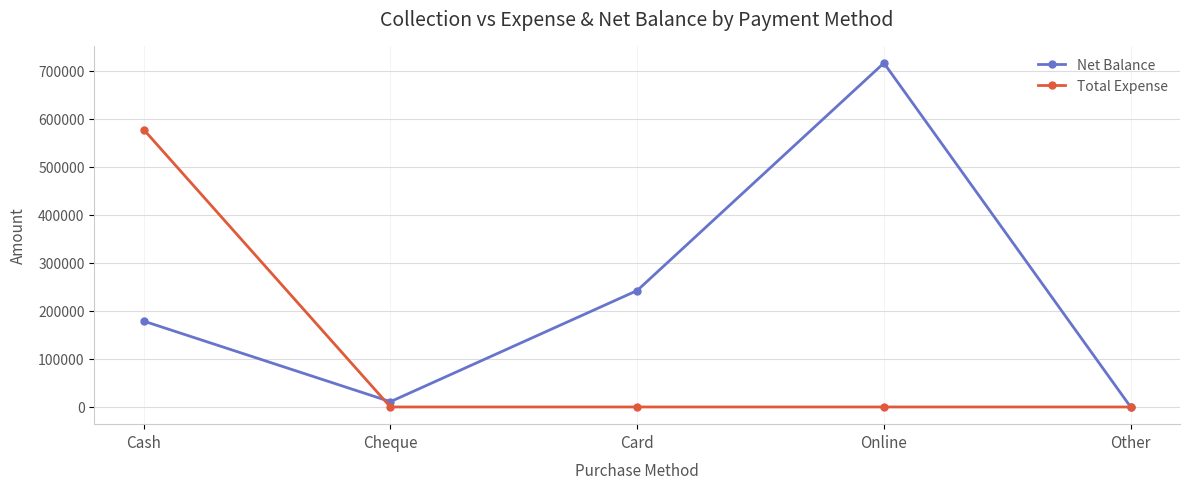

What is the label of the 3rd point from the left?

Card